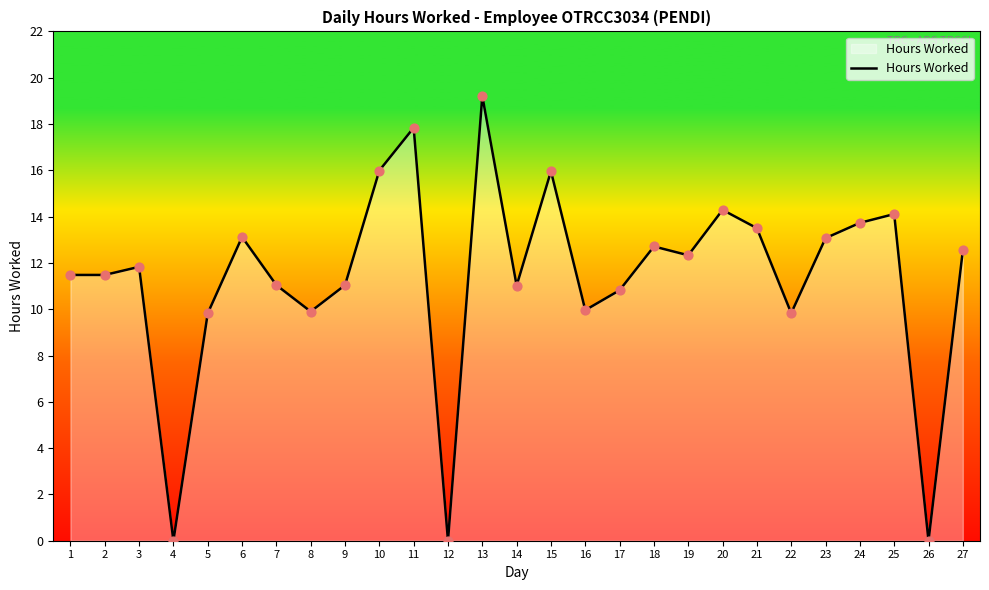

Between 23 and 21, which is larger?

21